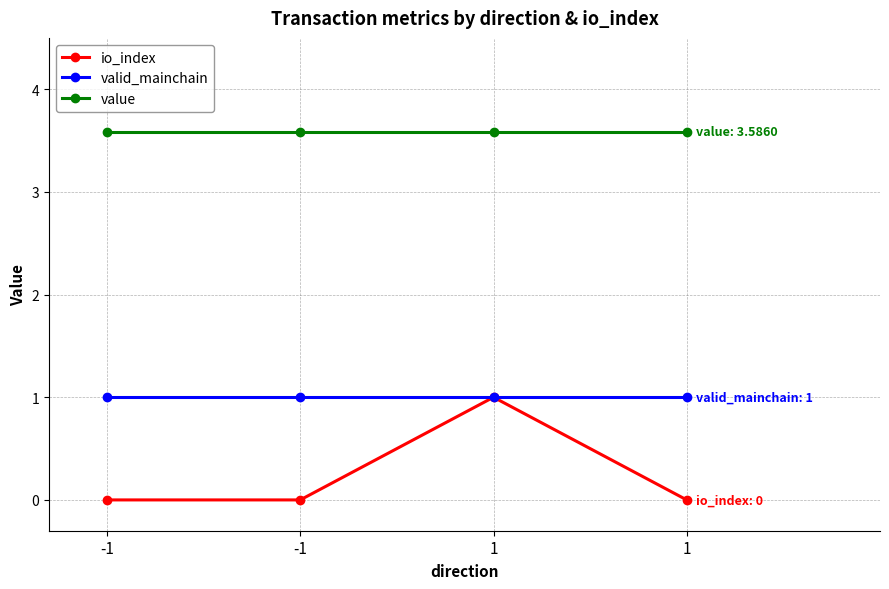

Which series has the widest spread of values?

io_index